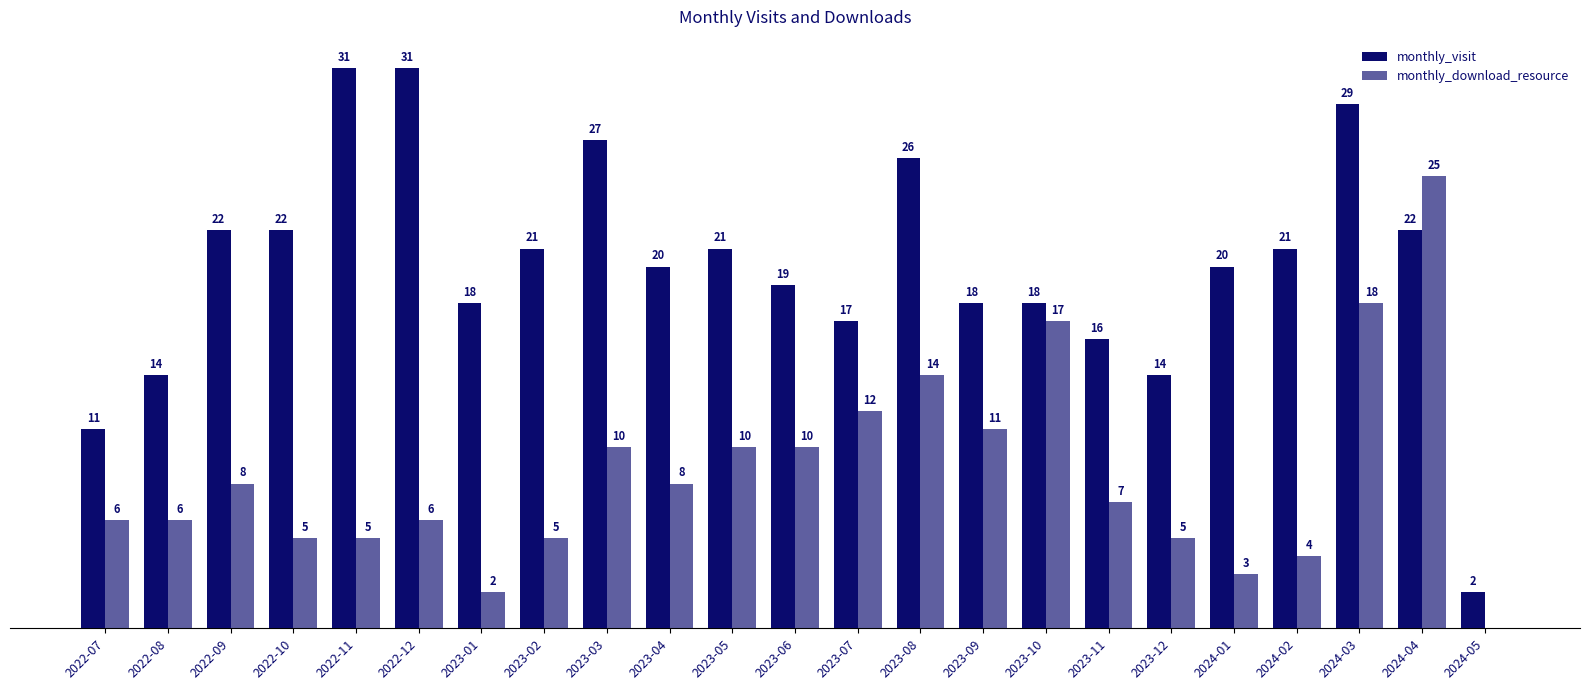

What is the maximum value for monthly_visit?

31